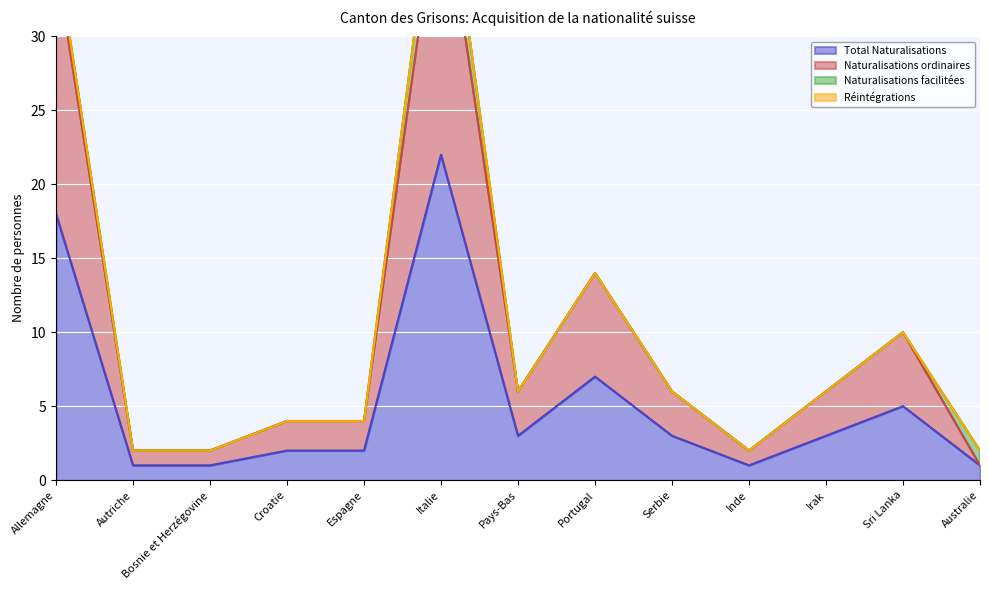

What position from the right is Italie?

8